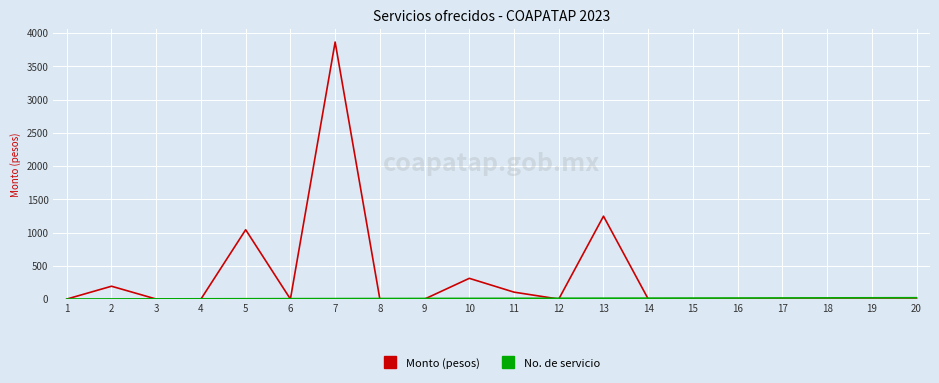

What is the total value across all series at 1?

1.0